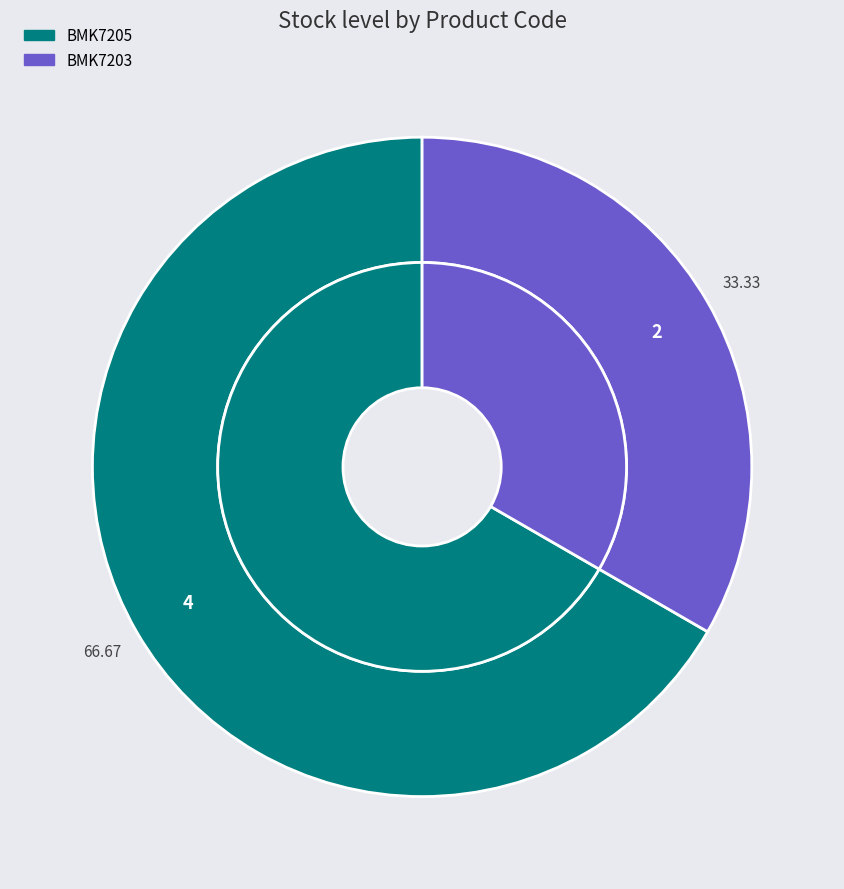

What is the change in value from BMK7205 to BMK7203?

-2